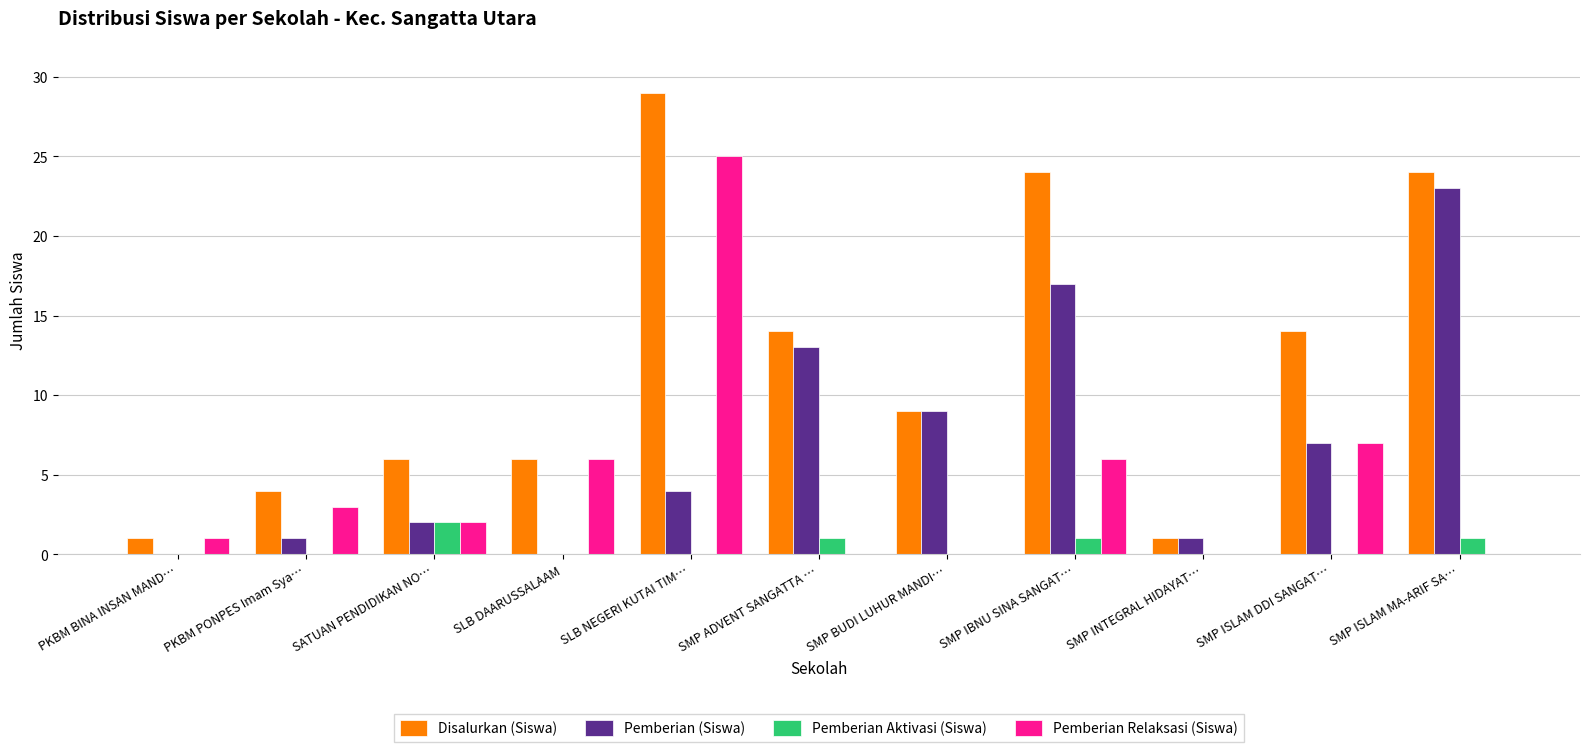

What is the sum of all Pemberian Relaksasi (Siswa) values?

50